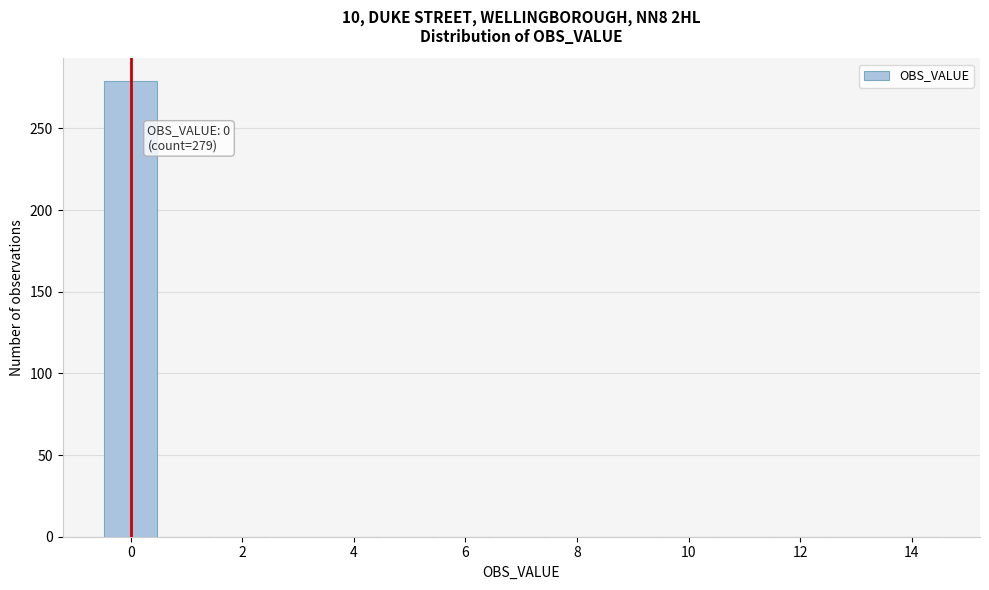

Over which range of the x-axis is the bar tallest?

-0.5 to 0.5